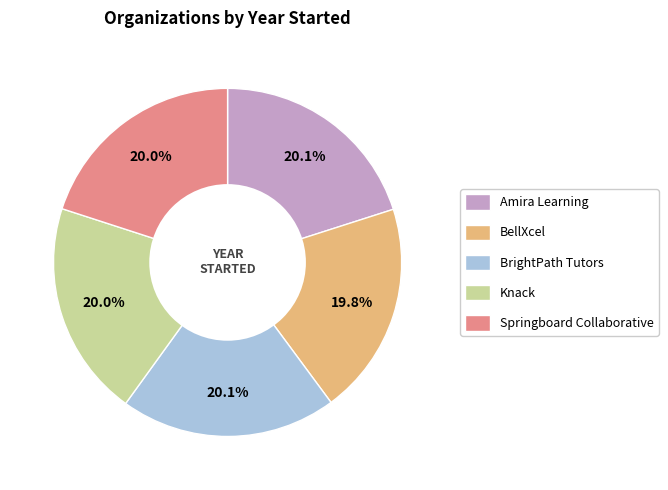

What percentage is NOT represented by BellXcel?

80.2%